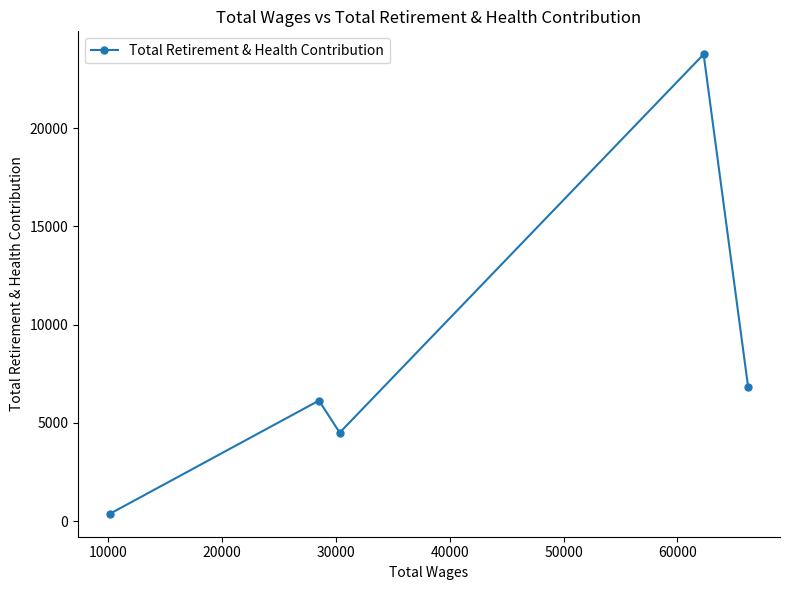

Reading right to left, list all the values displayed in this chart.

6840	23760	4509	6141	382